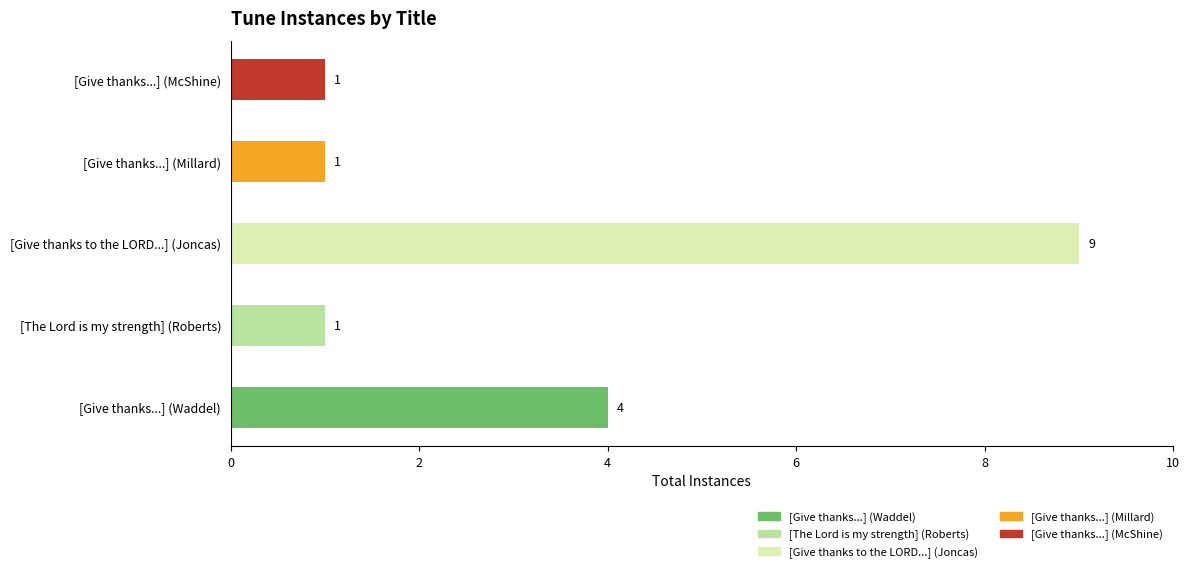

At which category is the sum across all series the highest?

[Give thanks to the LORD...] (Joncas)